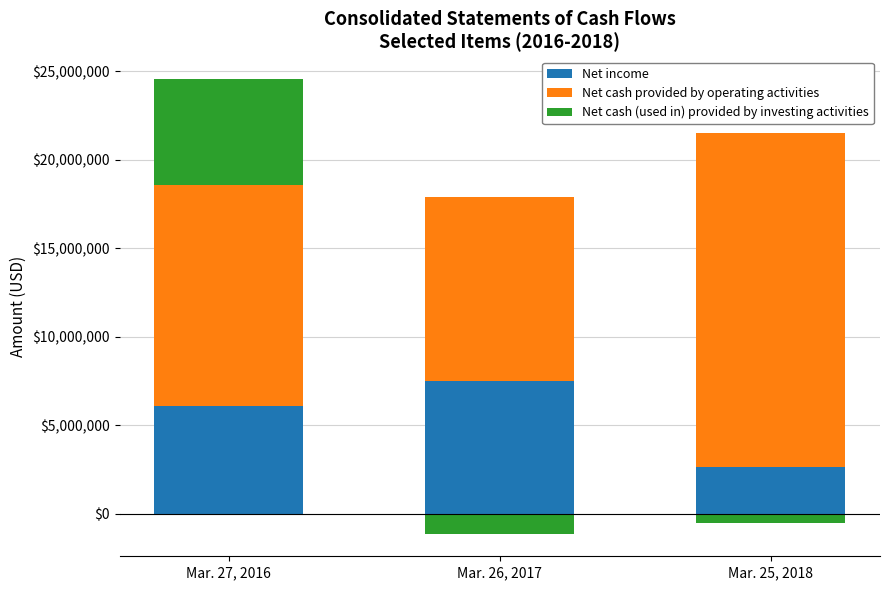

Is the value of Net cash (used in) provided by investing activities at Mar. 27, 2016 greater than the value of Net income at Mar. 25, 2018?

Yes